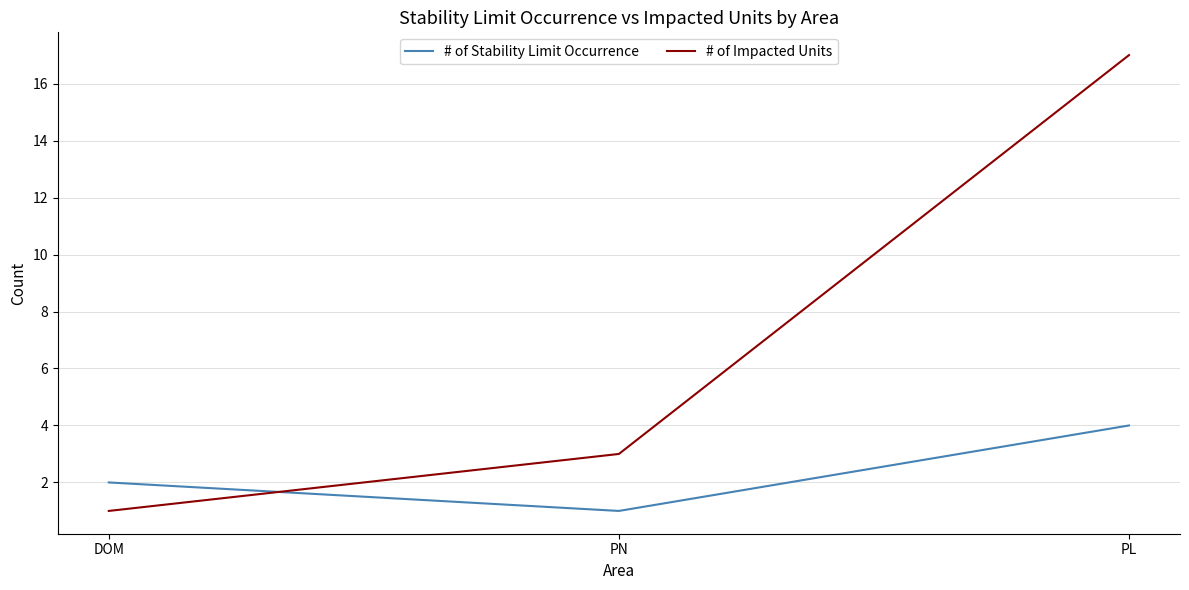

Which series has the largest total across all categories?

# of Impacted Units